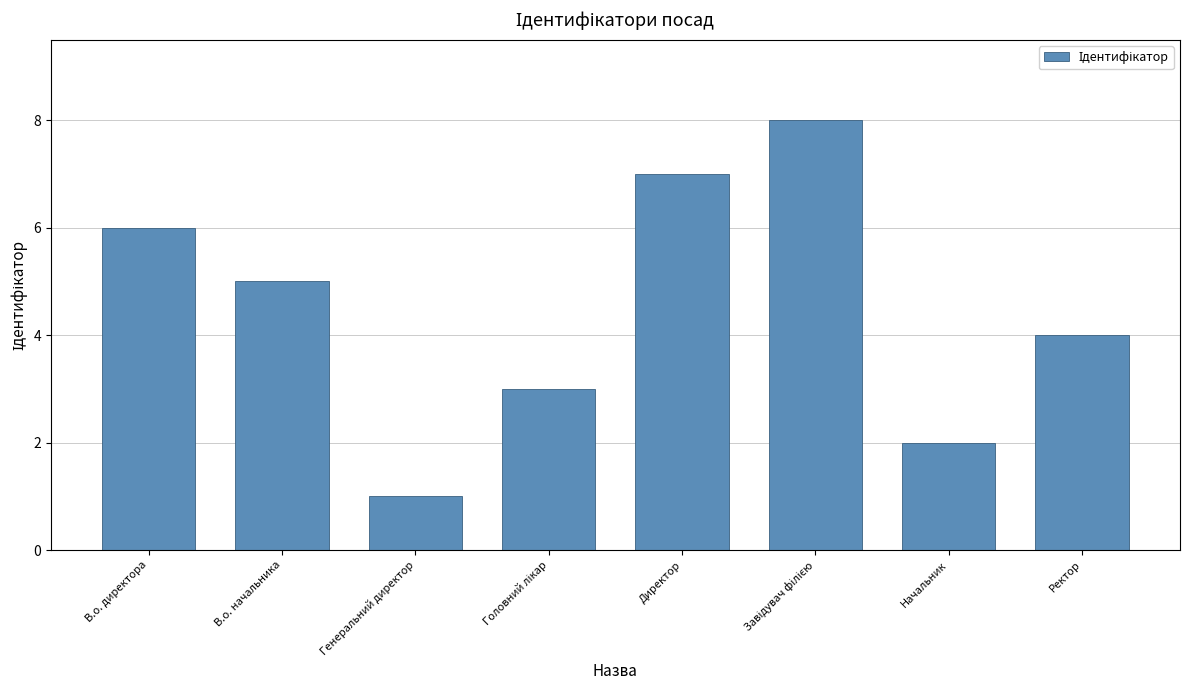

What is the label of the 8th bar from the left?

Ректор